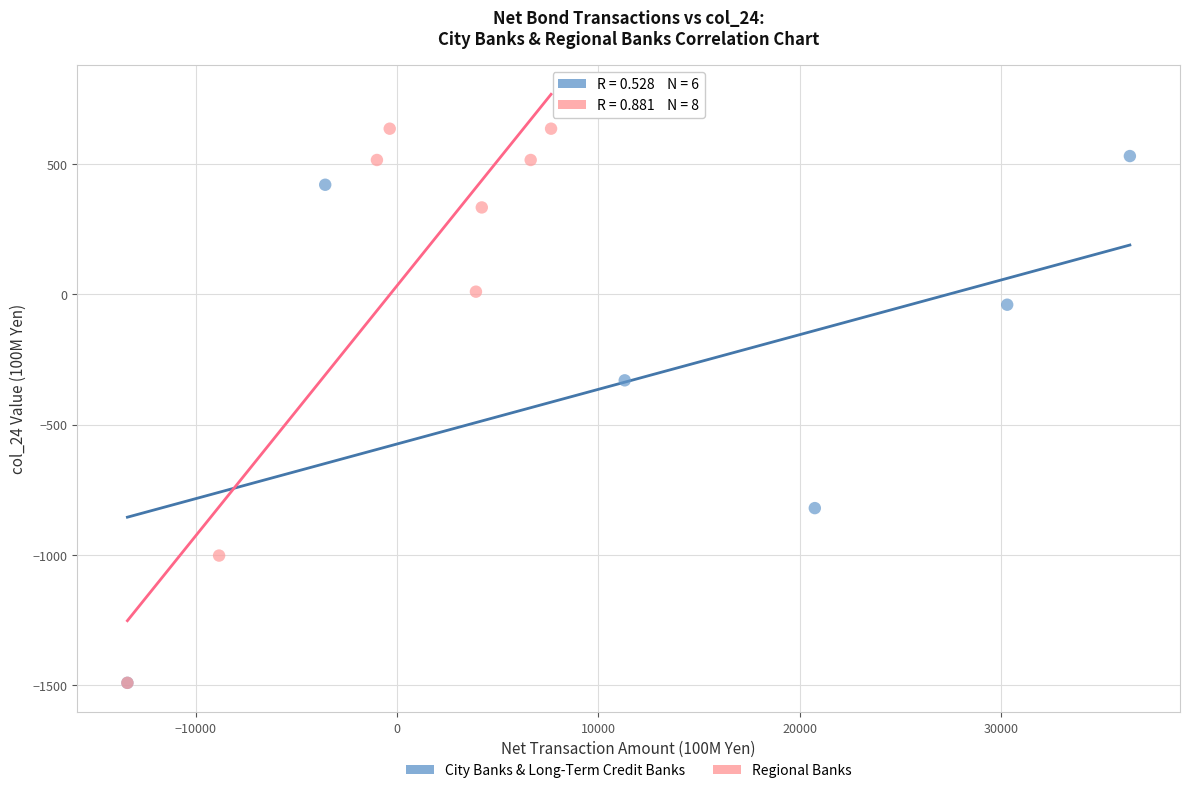

Which series contains the highest Y value?

Regional Banks